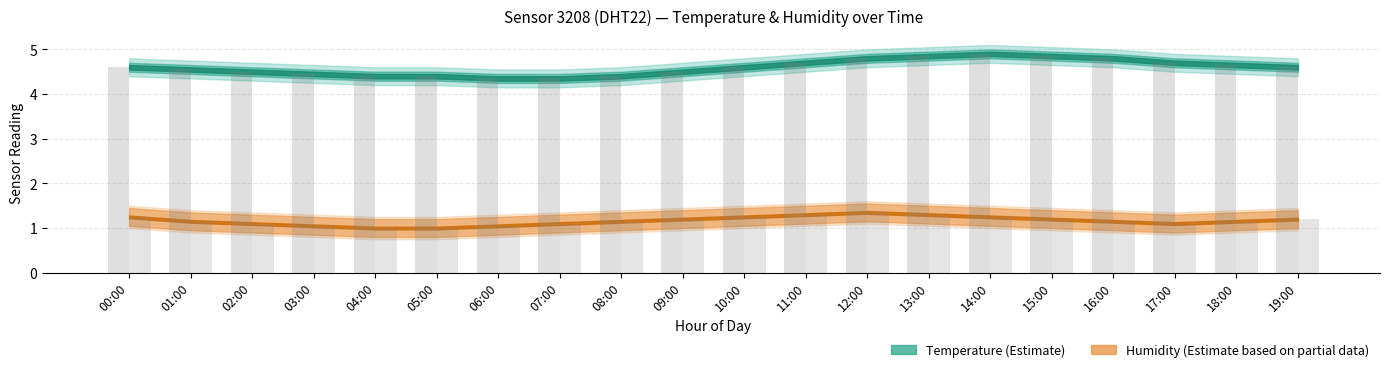

Which label corresponds to the largest value in the chart?

14:00